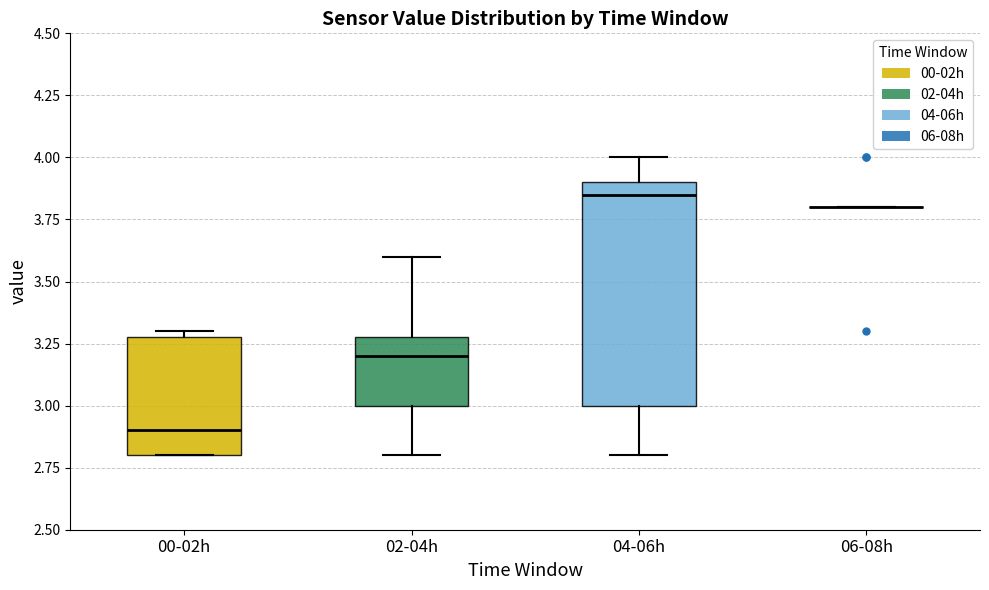

Comparing the boxes themselves (not the whiskers), which one is the tallest?

04-06h